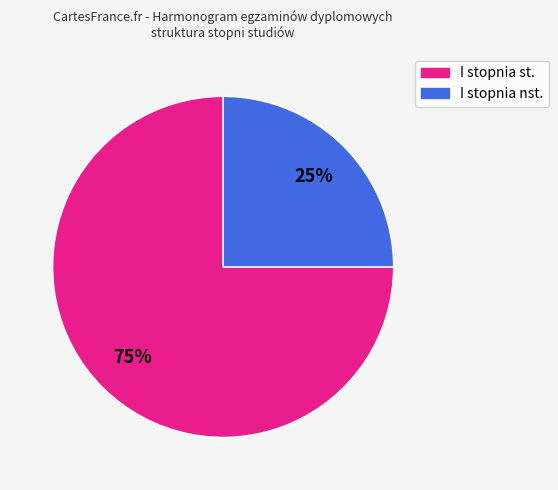

True or false: I stopnia st. accounts for 75% of the total.

True